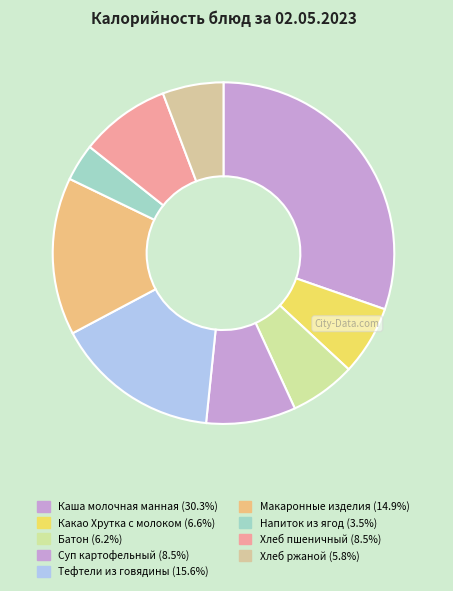

To the nearest percent, what is the combined percentage of Тефтели из говядины and Напиток из ягод?

19%